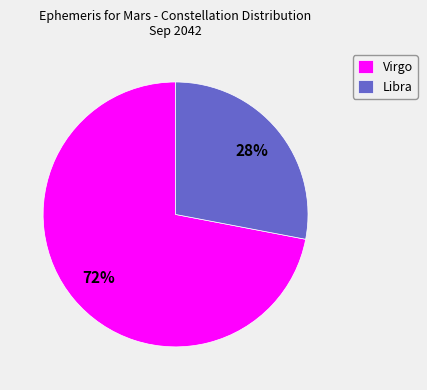

To the nearest percent, what portion does Virgo represent?

72%